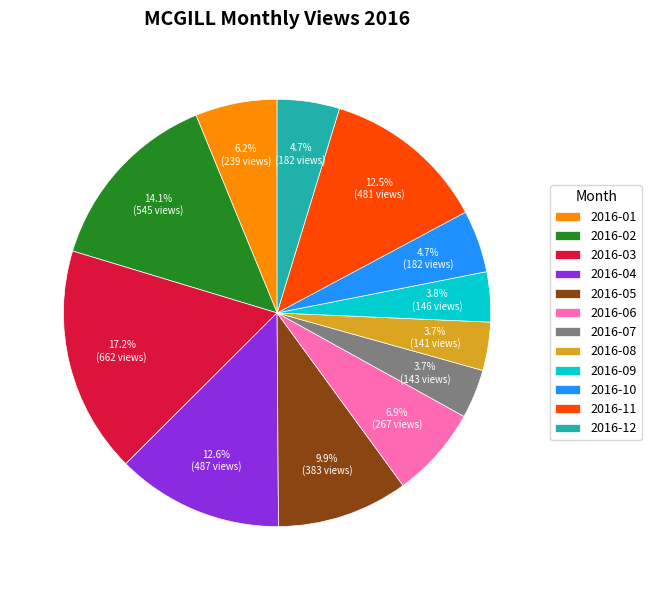

Combined, what portion of the pie is 2016-01 and 2016-07?

9.9%